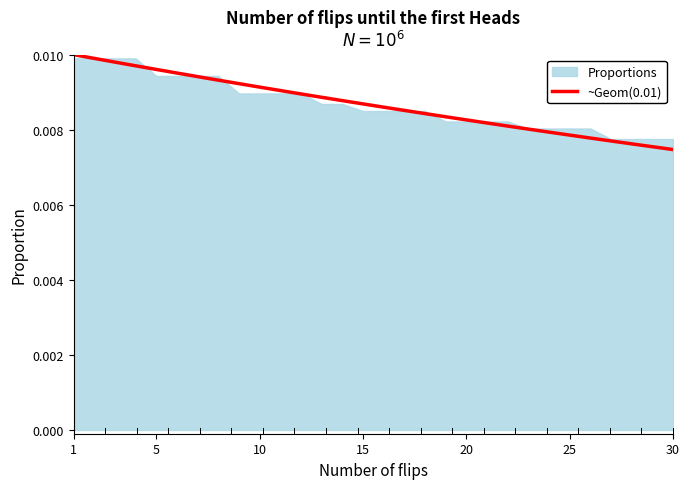

Which series has the widest spread of values?

~Geom(0.01)